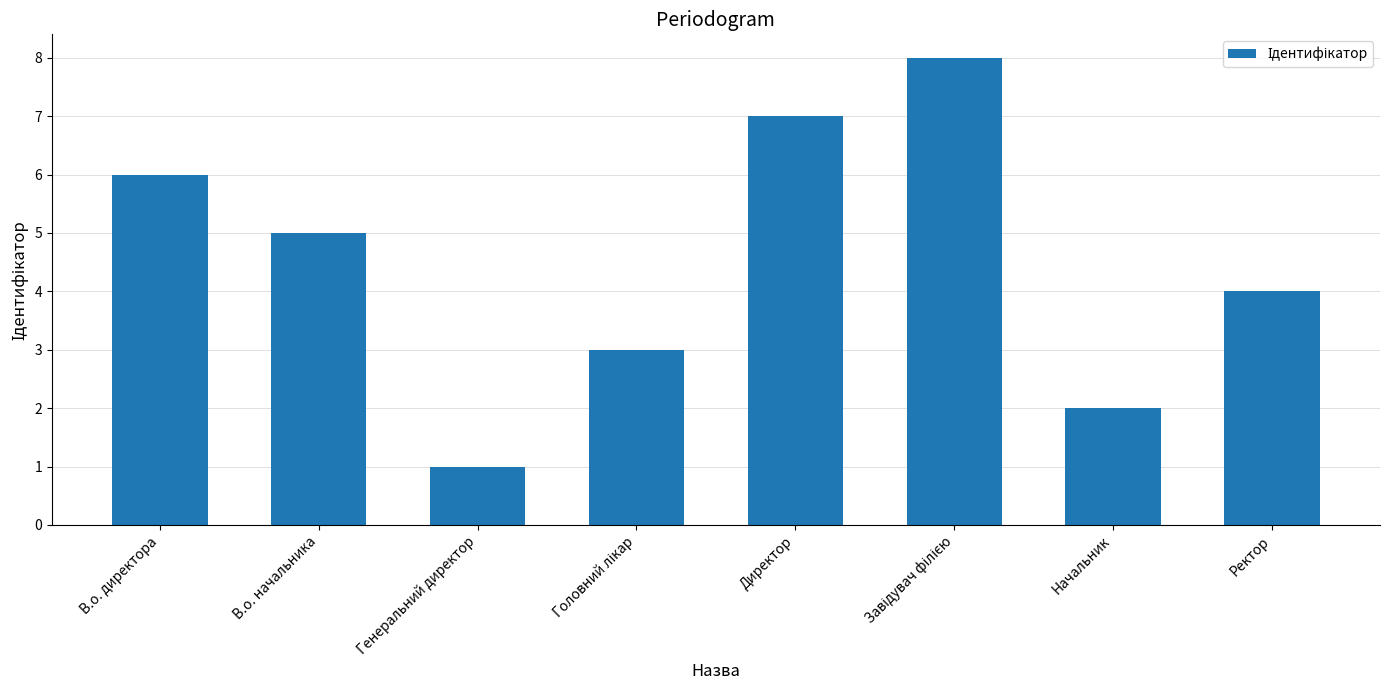

The value at Ректор is 2. True or false?

False